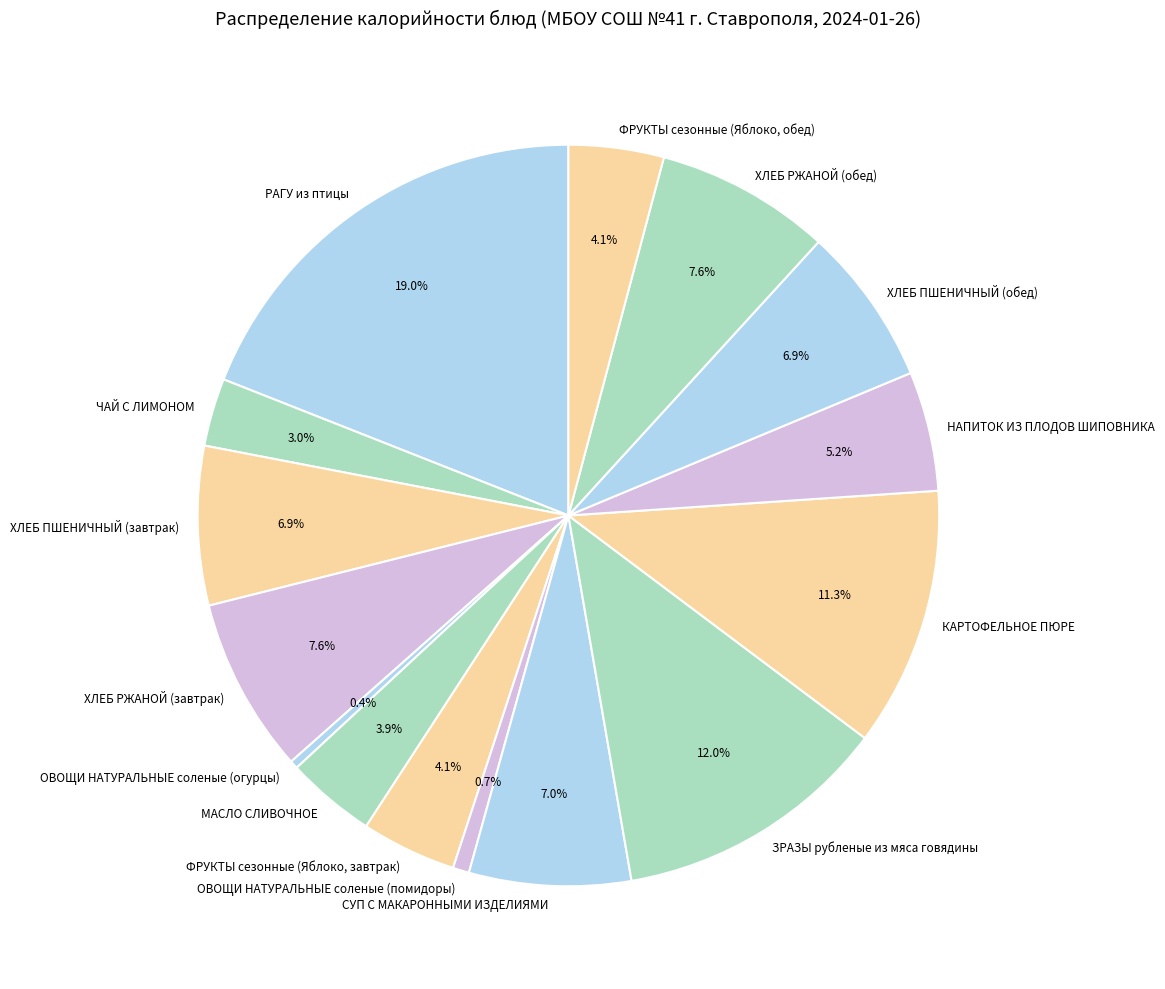

What percentage is the НАПИТОК ИЗ ПЛОДОВ ШИПОВНИКА slice, to the nearest percent?

5%